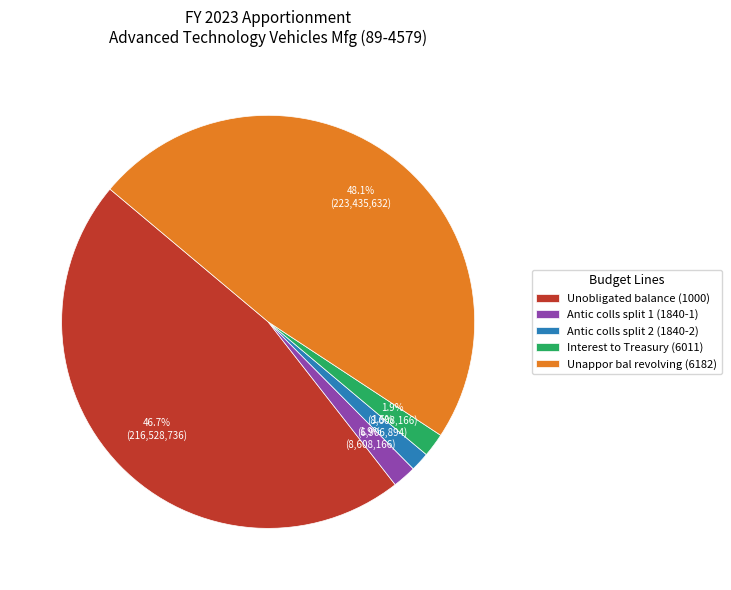

To the nearest percent, what is the difference between the Unobligated balance (1000) and Unappor bal revolving (6182) slice percentages?

1%